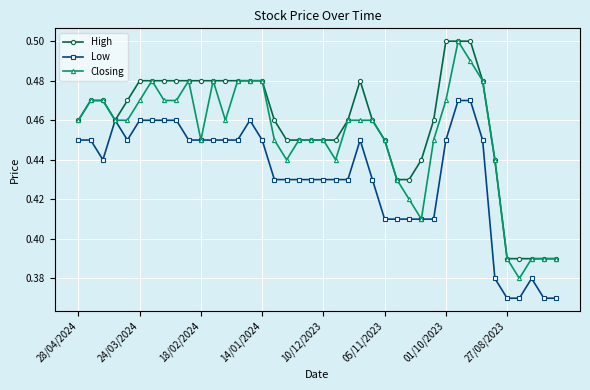

How many Closing values are between 0 and 1?

40